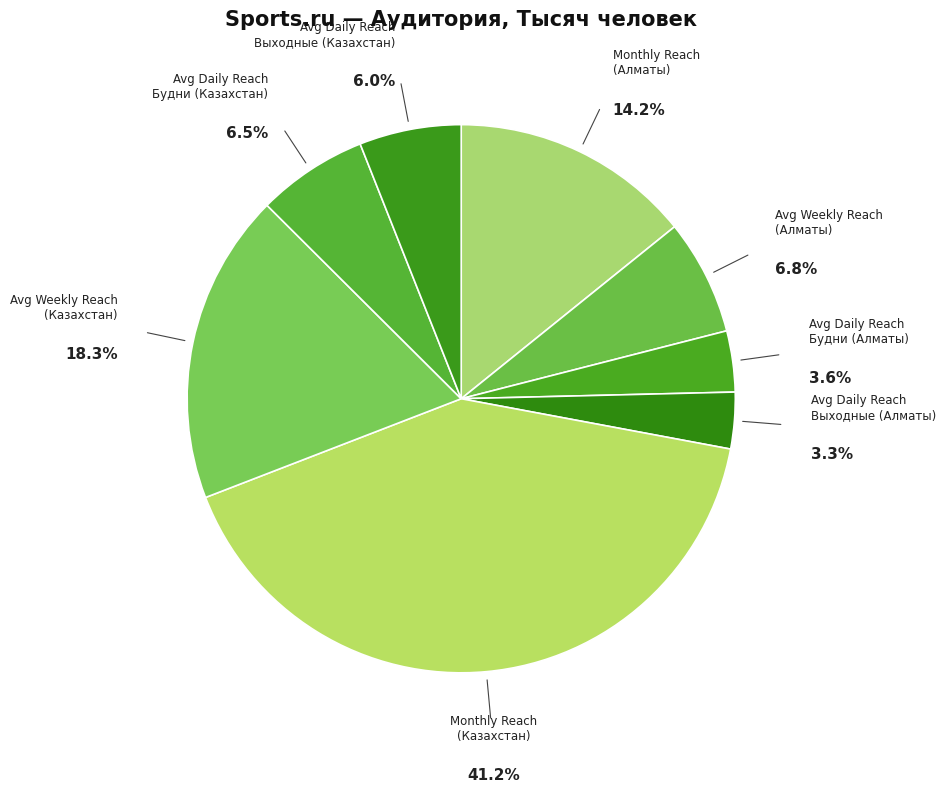

Which category has the biggest portion of the pie?

Monthly Reach (Казахстан)